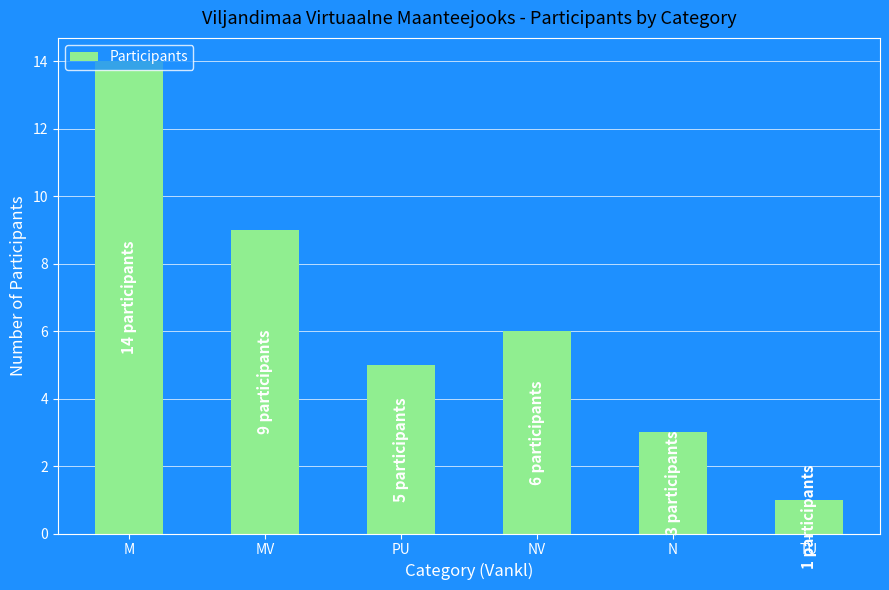

Which has a higher value, NV or MV?

MV